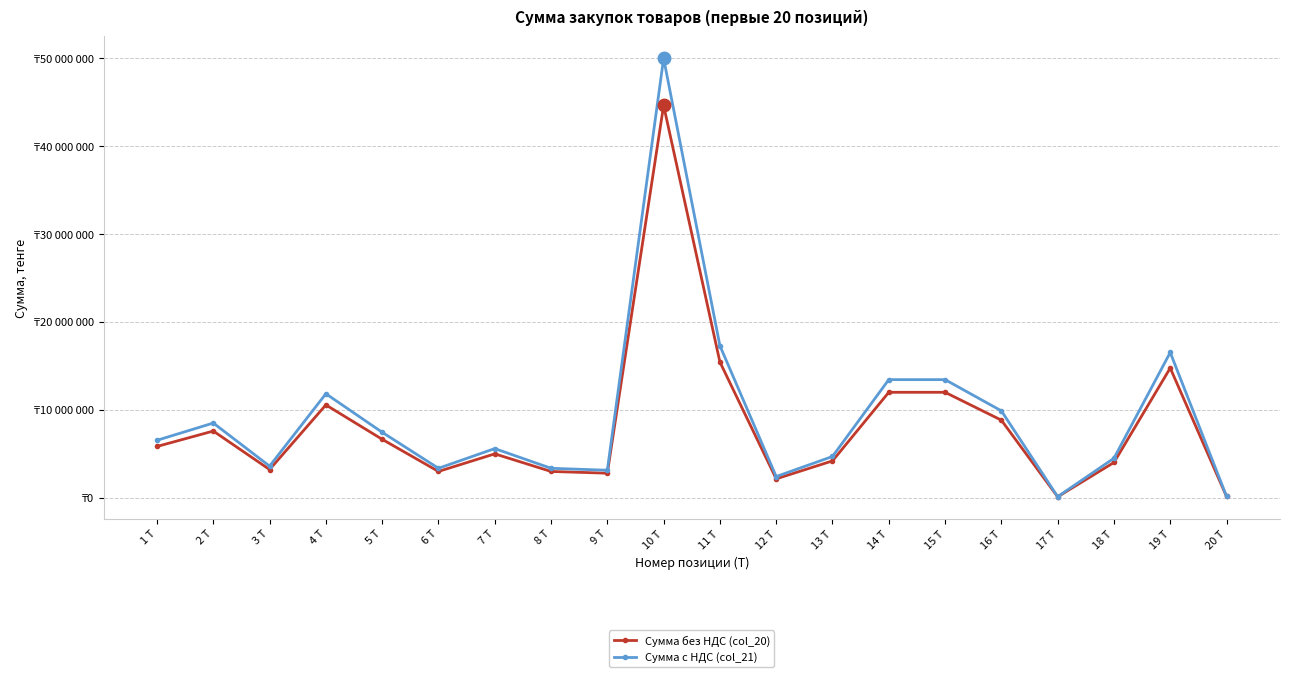

What are all the series names shown in the legend?

Сумма без НДС (col_20), Сумма с НДС (col_21)